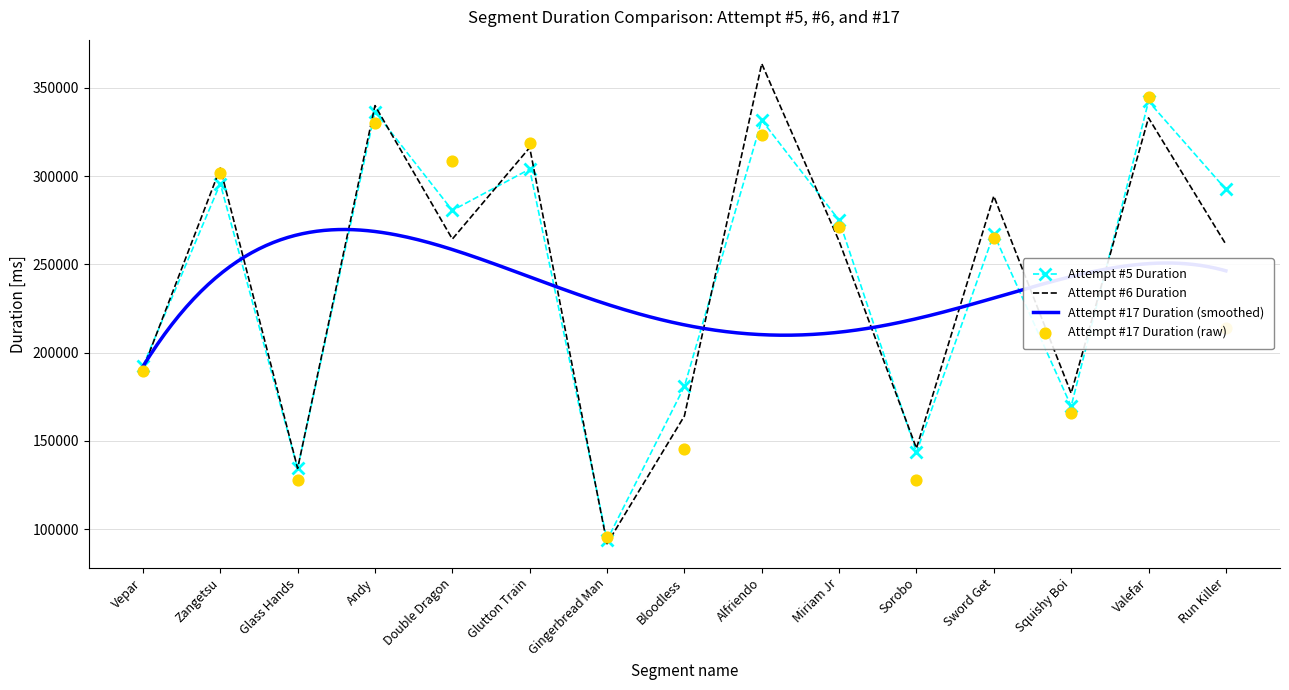

What is the total value across all series at Valefar?

1020361